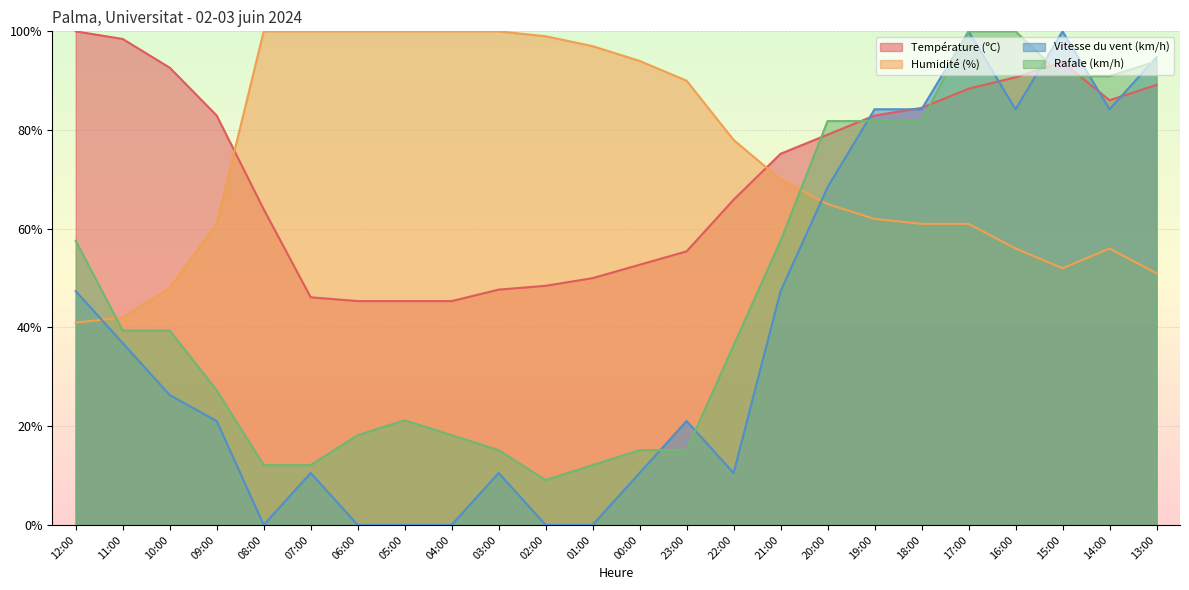

At which label does Humidité (%) first exceed 70?

08:00